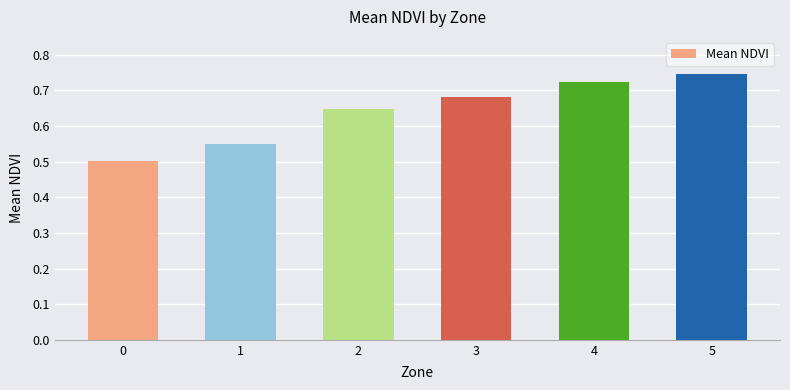

At which category does the chart reach its peak across all series?

5